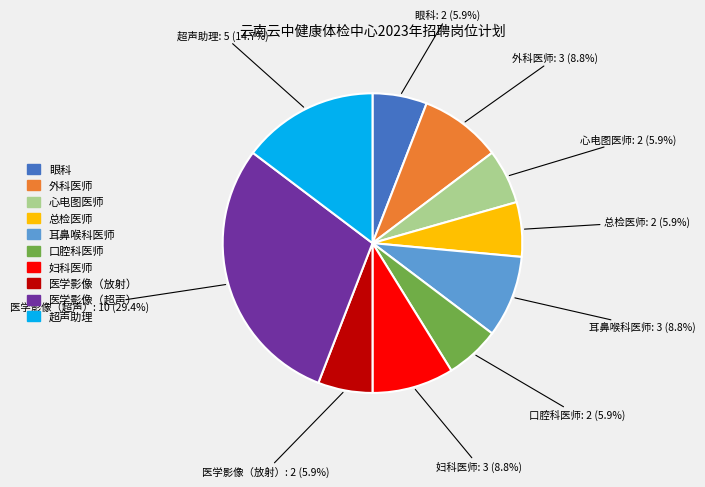

Which slice is the largest?

医学影像（超声）